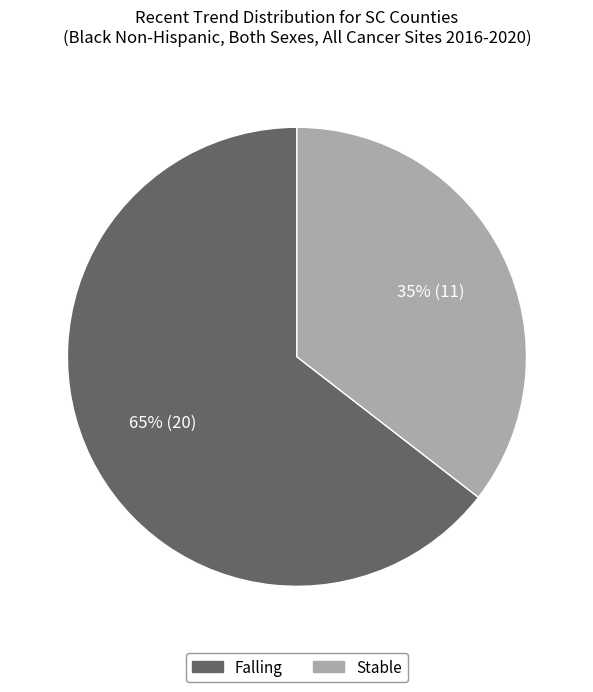

Is there a majority slice in this chart?

Yes